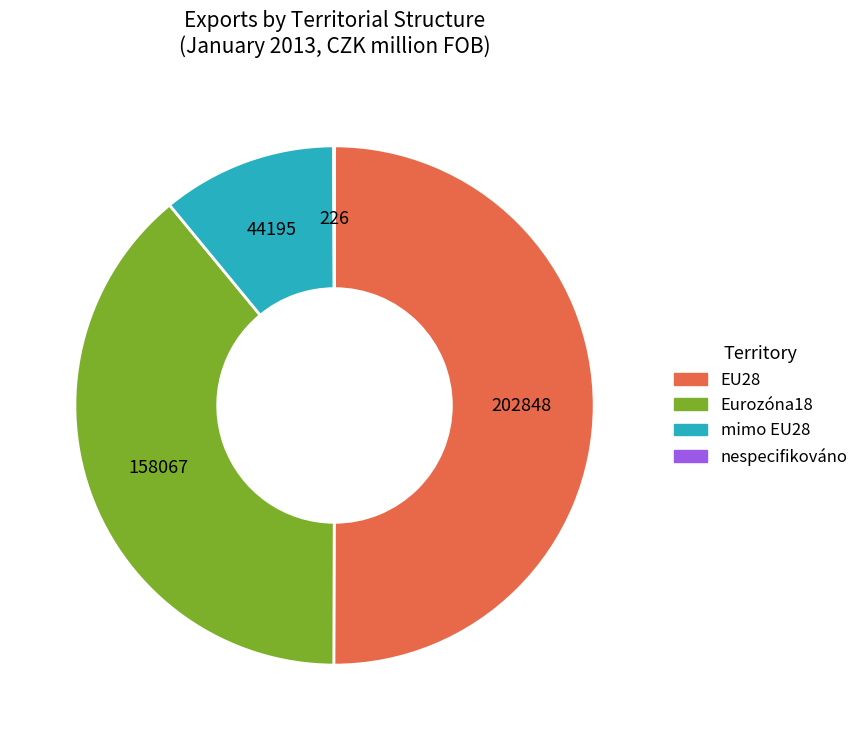

Combined, do Eurozóna18 and EU28 account for over 50%?

Yes